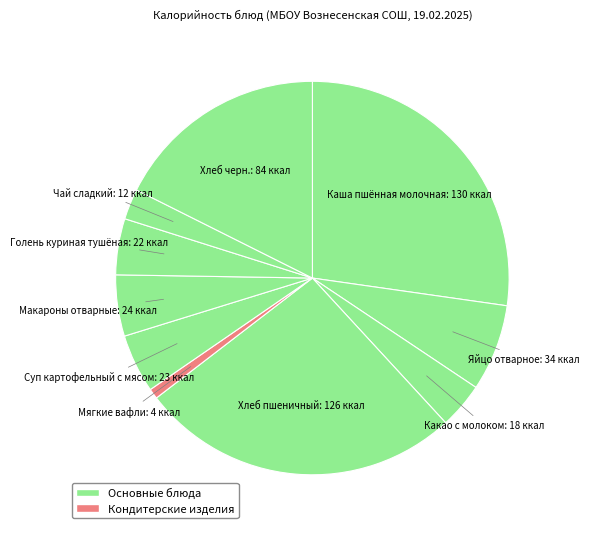

Count the number of slices in the pie.

10